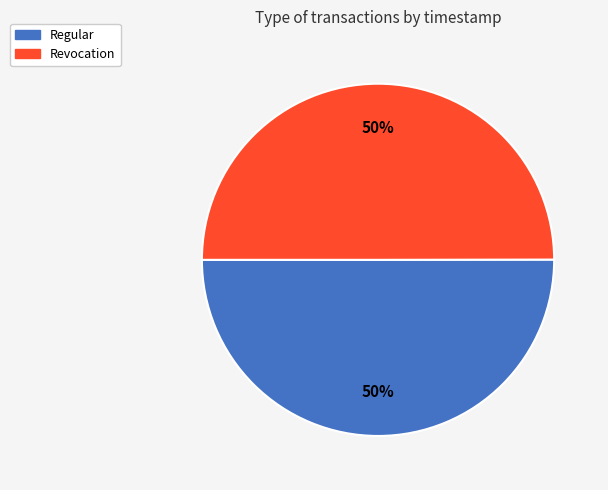

To the nearest percent, what portion does Regular represent?

50%